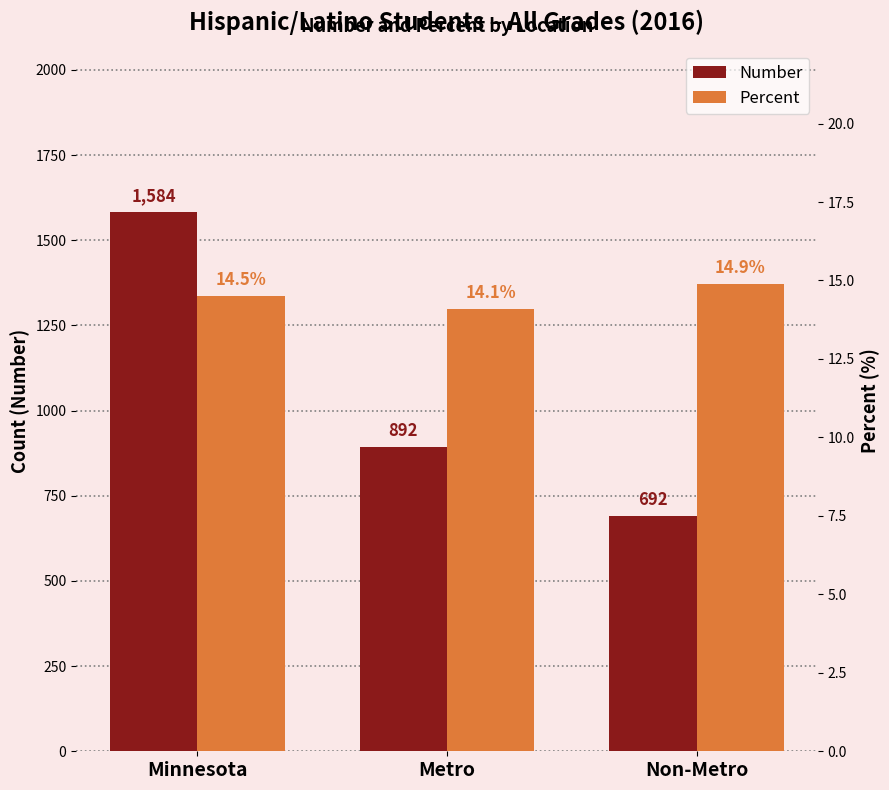

List the labels in order of Percent value, smallest first.

Metro, Minnesota, Non-Metro